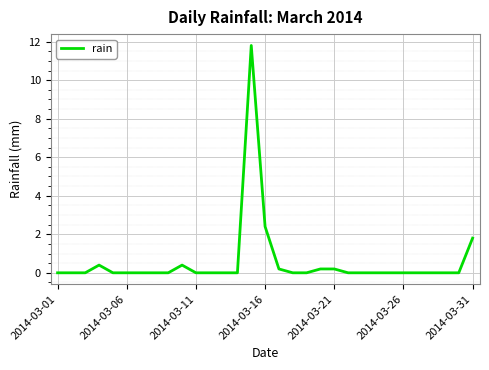

How many series are shown in this chart?

1